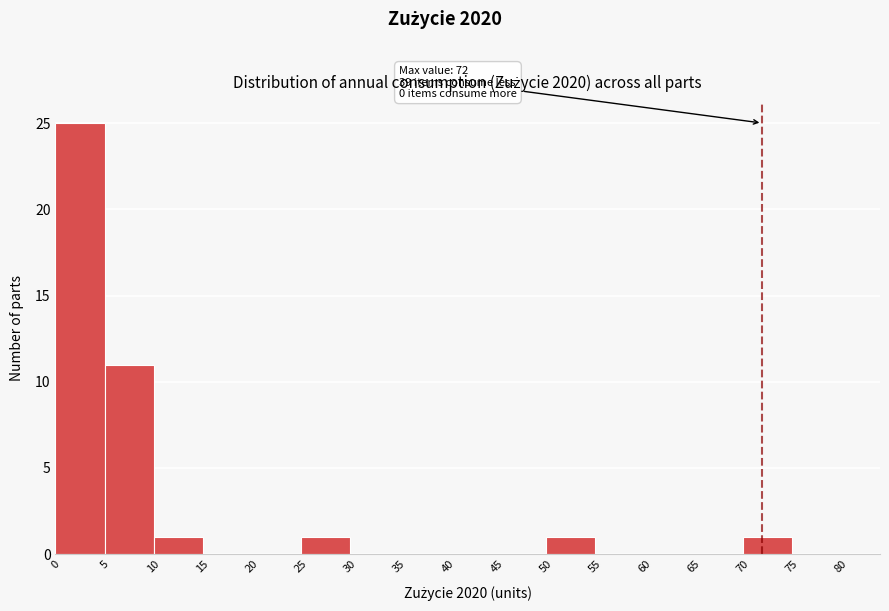

Which range on the x-axis has the tallest bar?

0 to 5